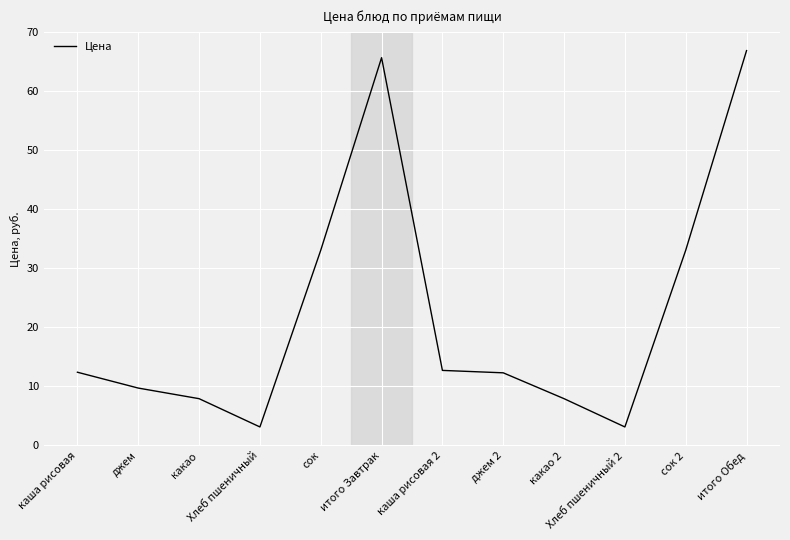

What is the ratio of the value at джем 2 to the value at джем?

1.3